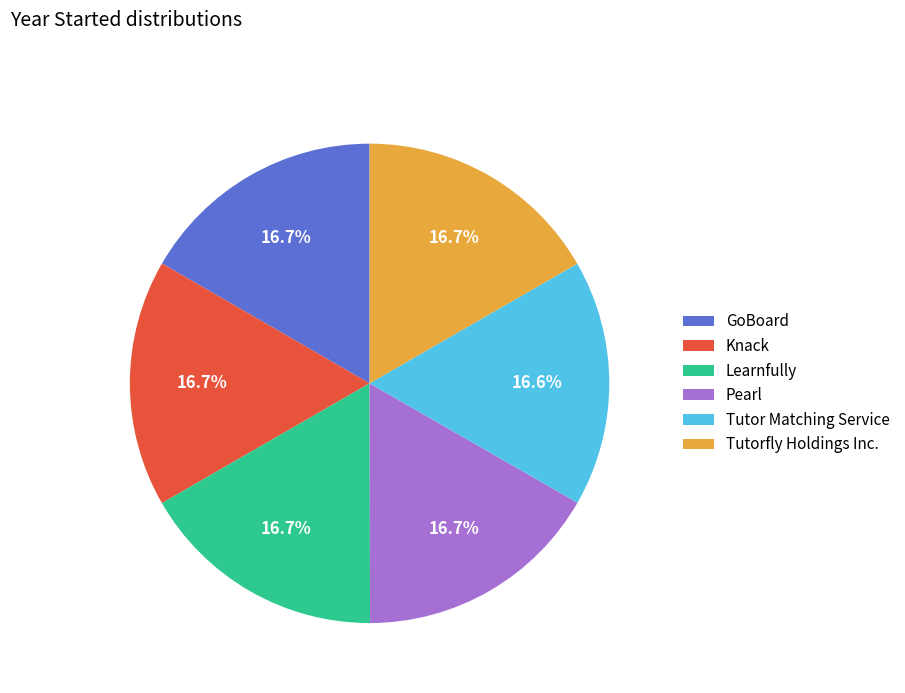

Is there any slice that represents more than half of the pie?

No